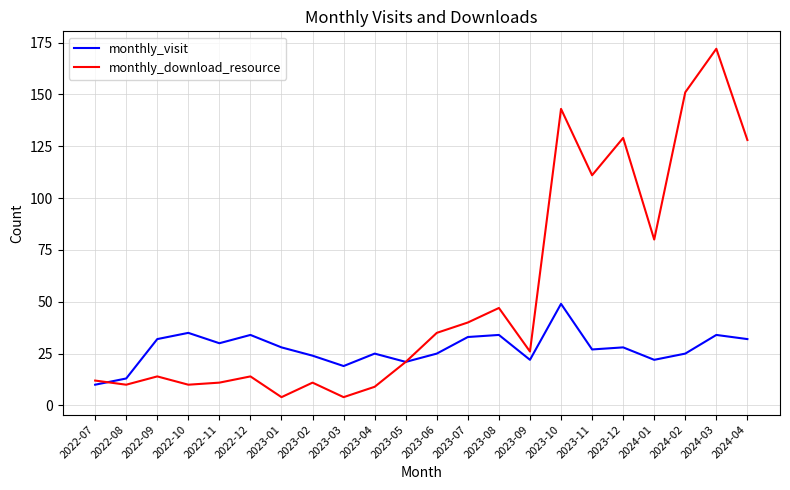

At which label does monthly_download_resource reach its peak?

2024-03